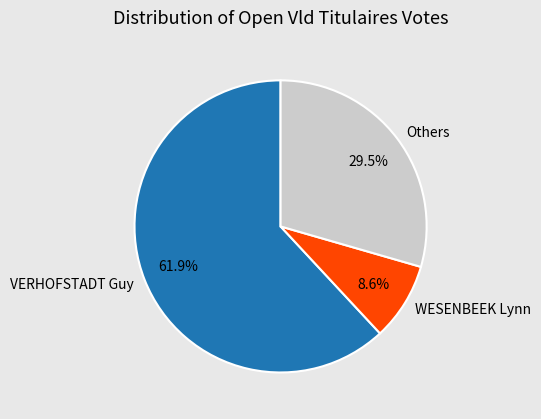

What portion of the pie excludes Others?

70.5%